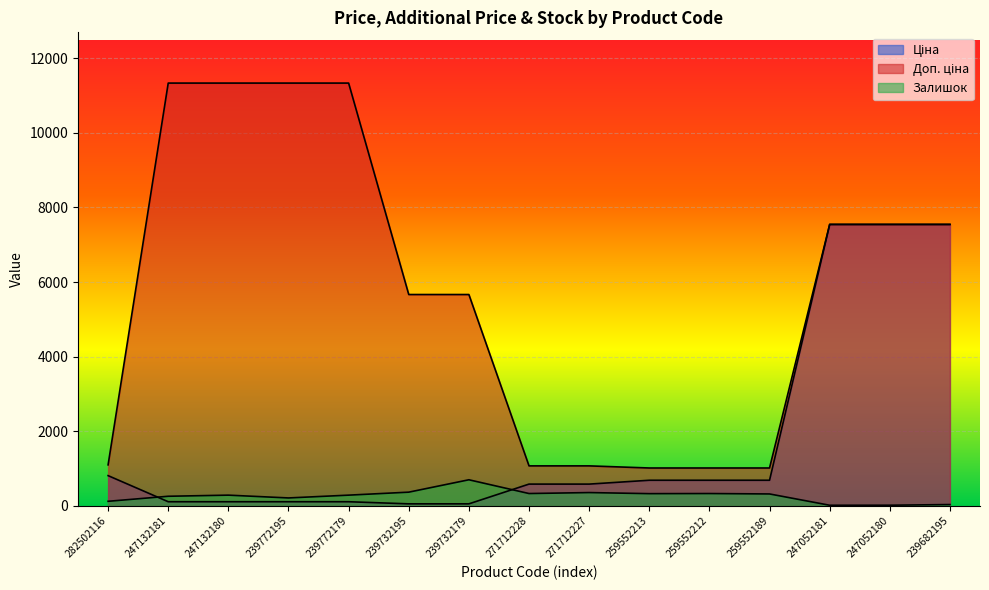

What is the difference between the maximum and minimum values in the Ціна series?

7489.2